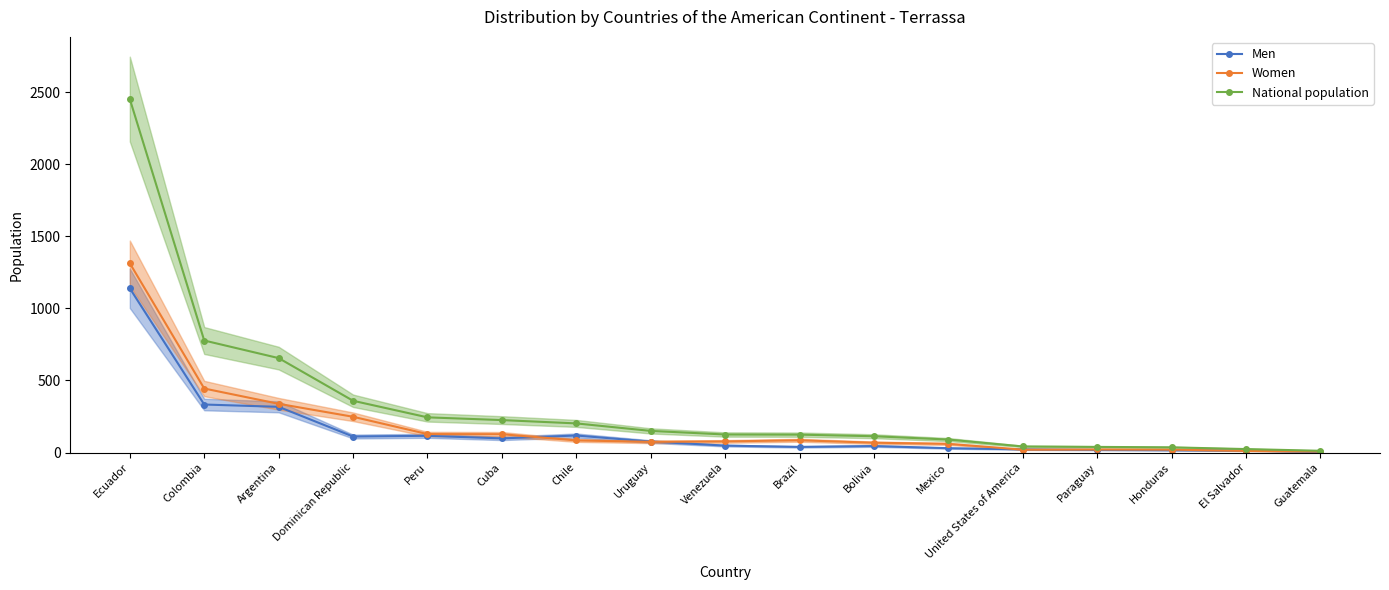

What is the label of the 3rd point from the right?

Honduras